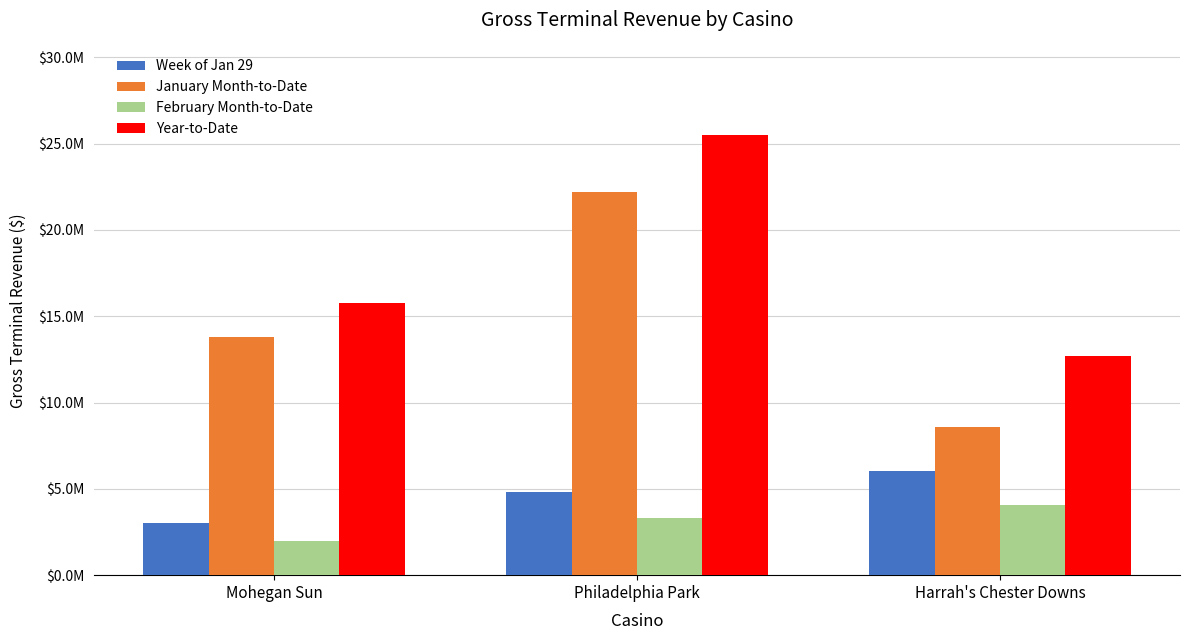

Reading right to left, list all the values displayed in this chart.

Week of Jan 29: 6036191.4	4816300.6	2996292.6
January Month-to-Date: 8588474.9	22215859.1	13774041.2
February Month-to-Date: 4083121.9	3288984.7	1984286.0
Year-to-Date: 12671596.8	25504843.8	15758327.2